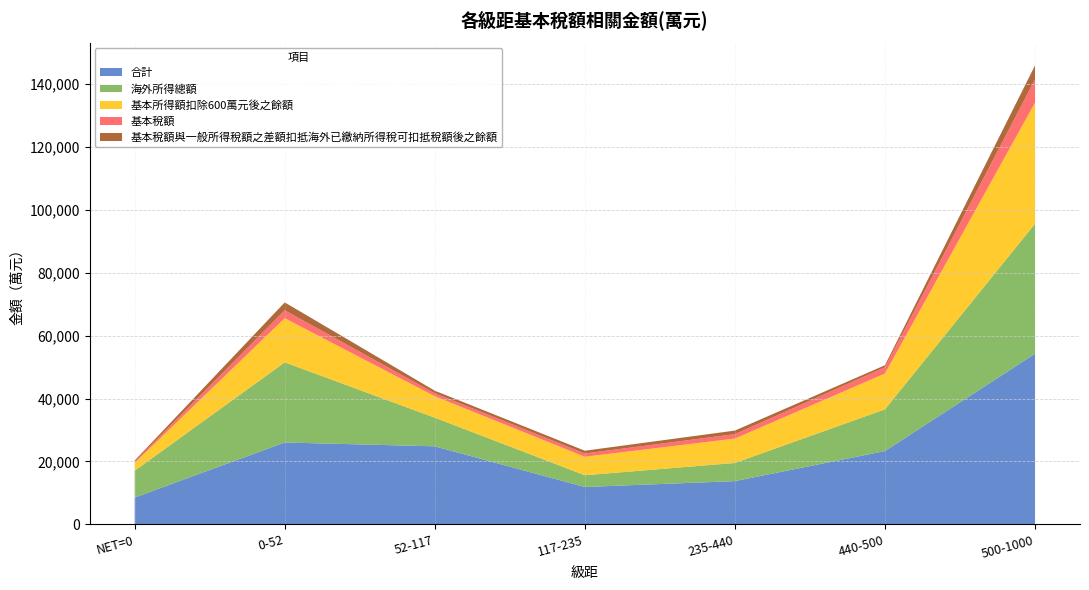

Reading left to right, list all the values displayed in this chart.

合計: NET=0=8523	0-52=26043	52-117=24821	117-235=11883	235-440=13755	440-500=23317	500-1000=54265
海外所得總額: NET=0=8523	0-52=25492	52-117=9112	117-235=3740	235-440=5775	440-500=13266	500-1000=41353
基本所得額扣除600萬元後之餘額: NET=0=2523	0-52=14043	52-117=6821	117-235=5883	235-440=7755	440-500=11396	500-1000=38505
基本稅額: NET=0=365	0-52=2529	52-117=944	117-235=1037	235-440=1411	440-500=1999	500-1000=7421
基本稅額與一般所得稅額之差額扣抵海外已繳納所得稅可扣抵稅額後之餘額: NET=0=365	0-52=2501	52-117=822	117-235=879	235-440=1134	440-500=625	500-1000=4423